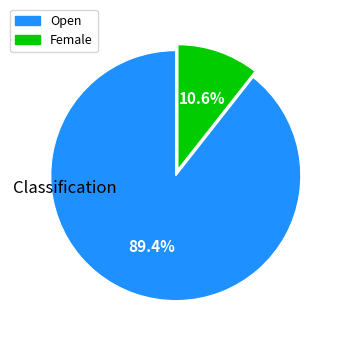

Rank the categories by value from lowest to highest.

Female, Open